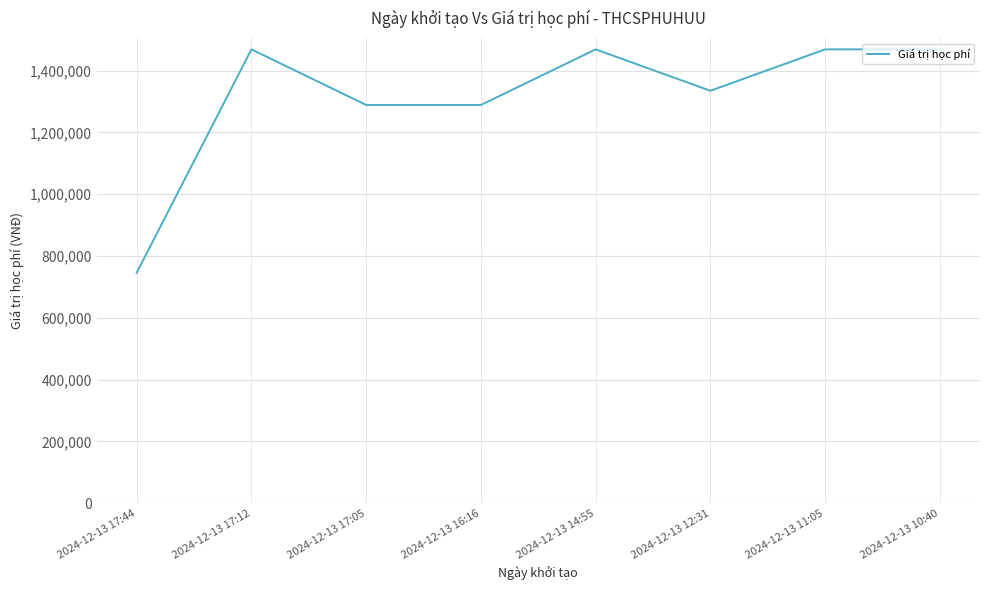

How many distinct data groups are displayed?

1